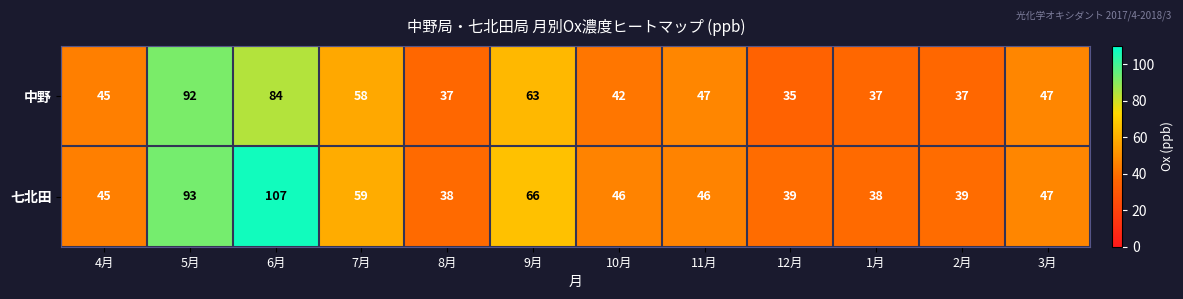

What is the difference between the second highest and second lowest values in the 中野 series?

47